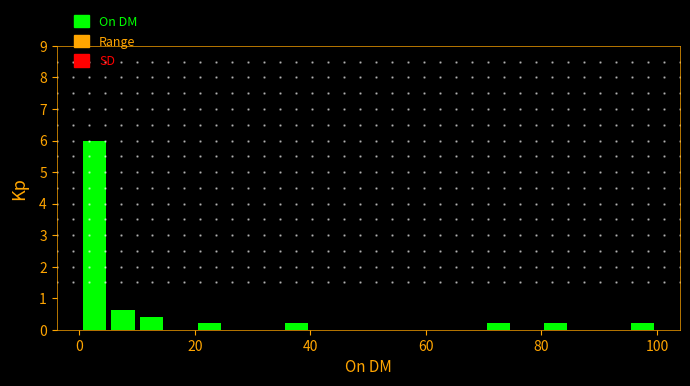

Around what value on the x-axis is the tallest bar? Give the approximate position of its centre, as read against the axis.

2